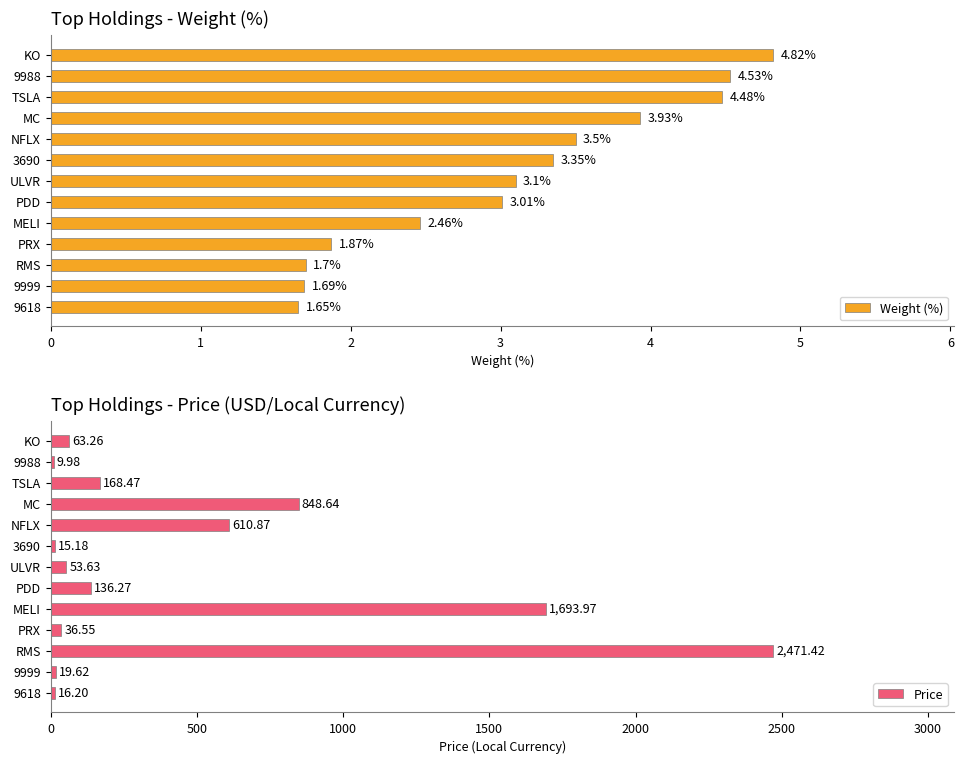

List the labels in order of Weight (%) value, smallest first.

9618, 9999, RMS, PRX, MELI, PDD, ULVR, 3690, NFLX, MC, TSLA, 9988, KO